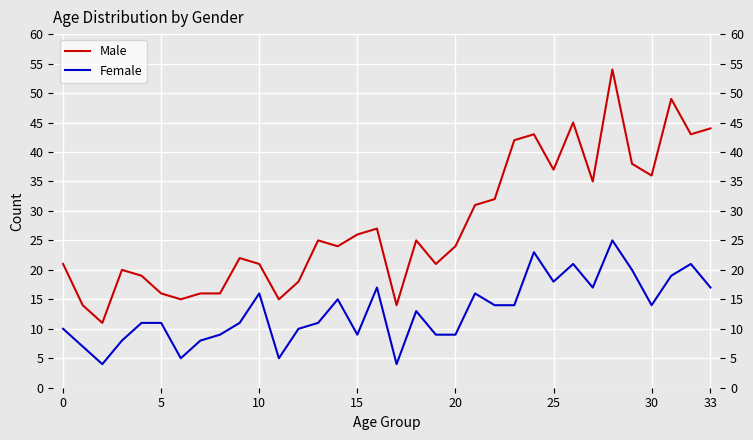

Count the number of data series in this chart.

2